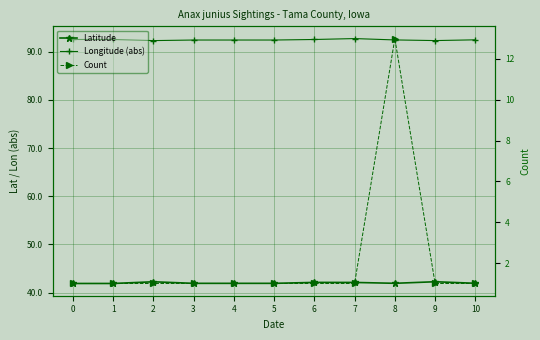

At 3, list the series in order from smallest to largest.

Count, Latitude, Longitude (abs)